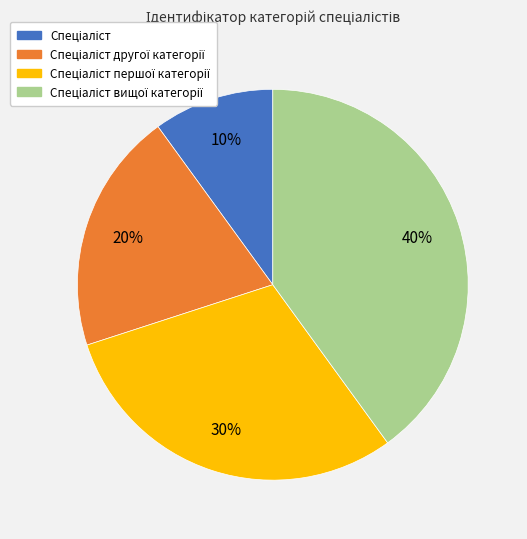

To the nearest percent, what is the difference between the largest and smallest slice percentages?

30%